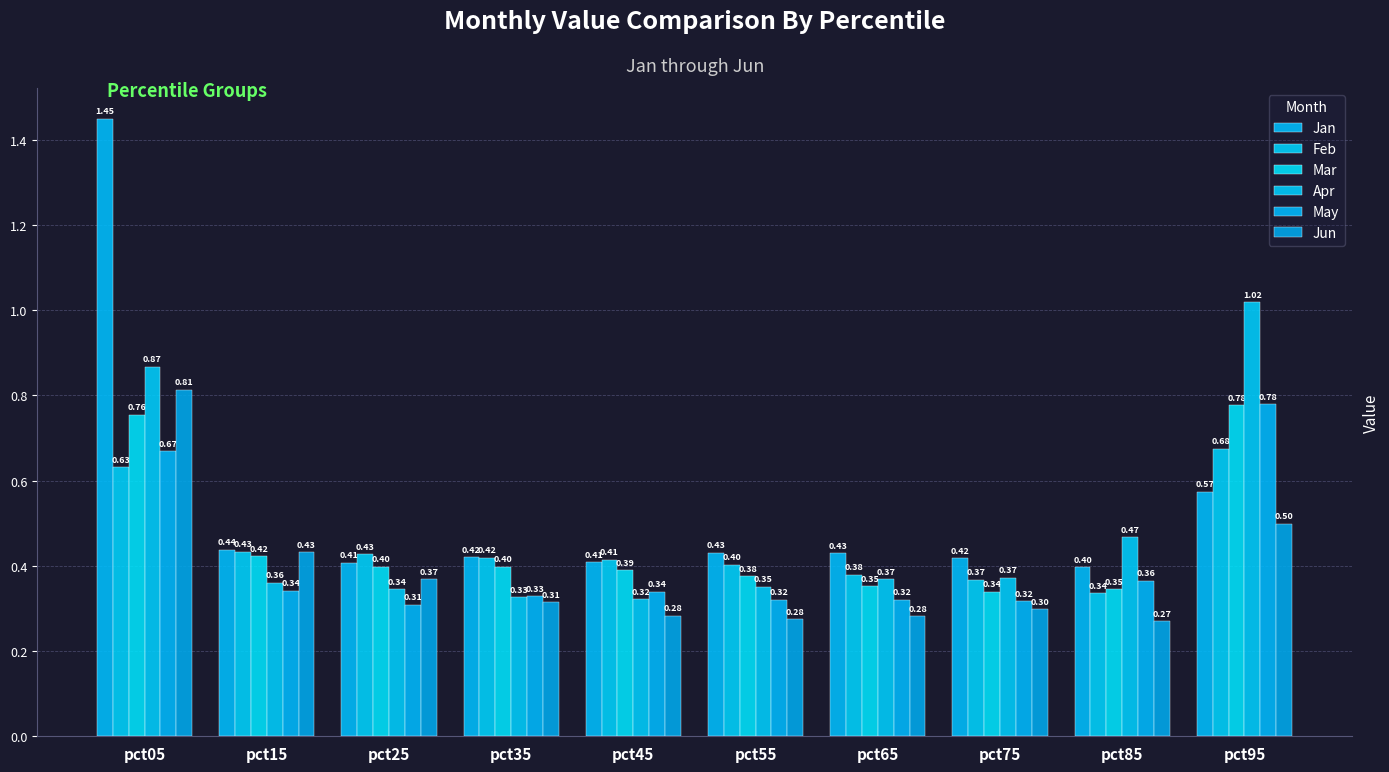

List the series in order of their peak value, highest first.

Jan, Apr, Jun, May, Mar, Feb